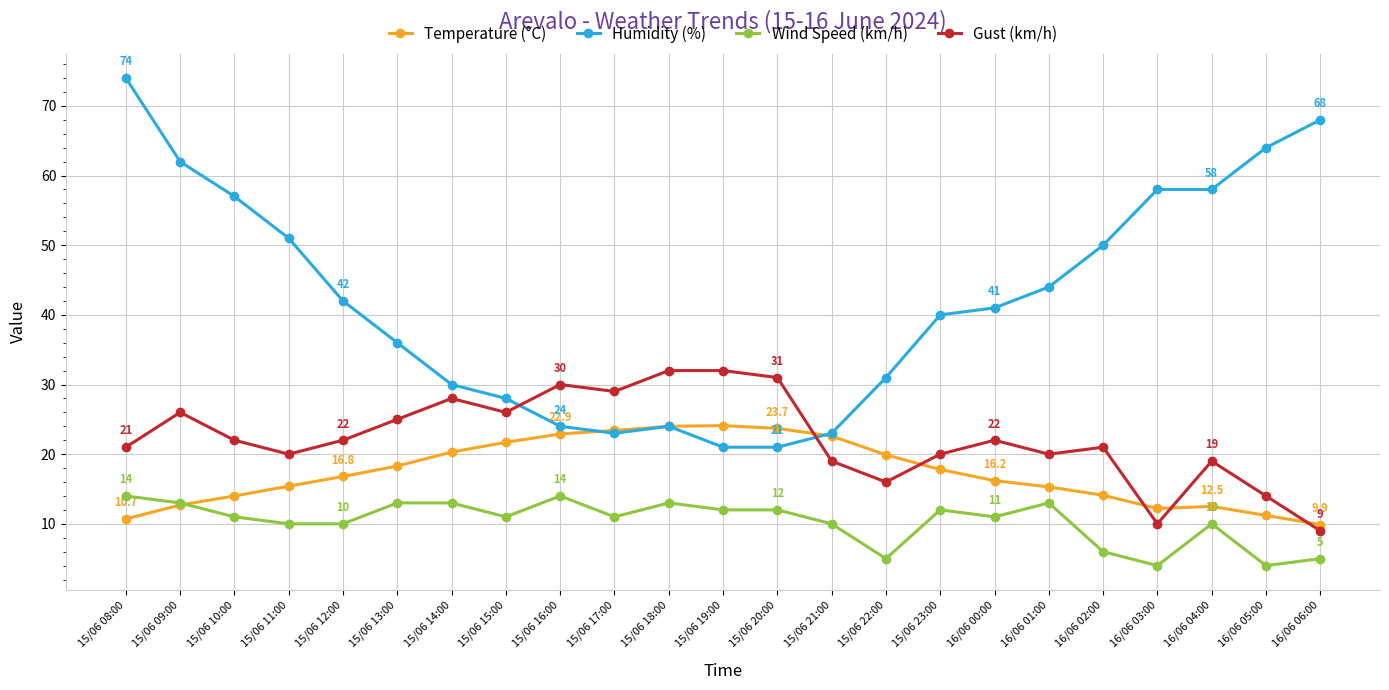

What is the sum of all Temperature (°C) values?

399.7